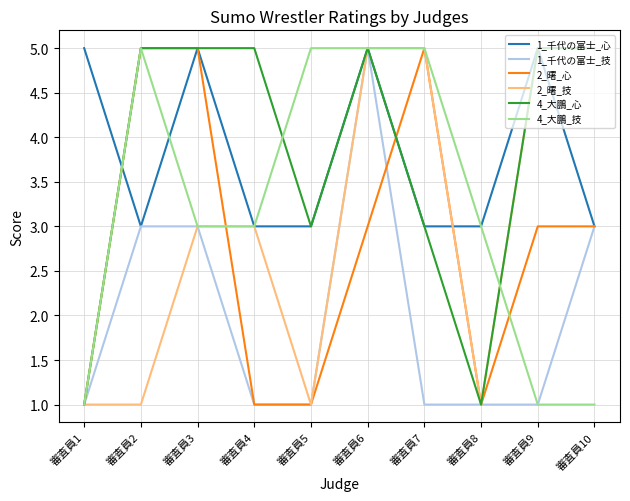

Reading left to right, what are all the values shown in this chart?

1_千代の富士_心: 5	3	5	3	3	5	3	3	5	3
1_千代の富士_技: 1	3	3	1	1	5	1	1	1	3
2_曙_心: 1	5	5	1	1	3	5	1	3	3
2_曙_技: 1	1	3	3	1	5	5	1	5	5
4_大鵬_心: 1	5	5	5	3	5	3	1	5	5
4_大鵬_技: 1	5	3	3	5	5	5	3	1	1